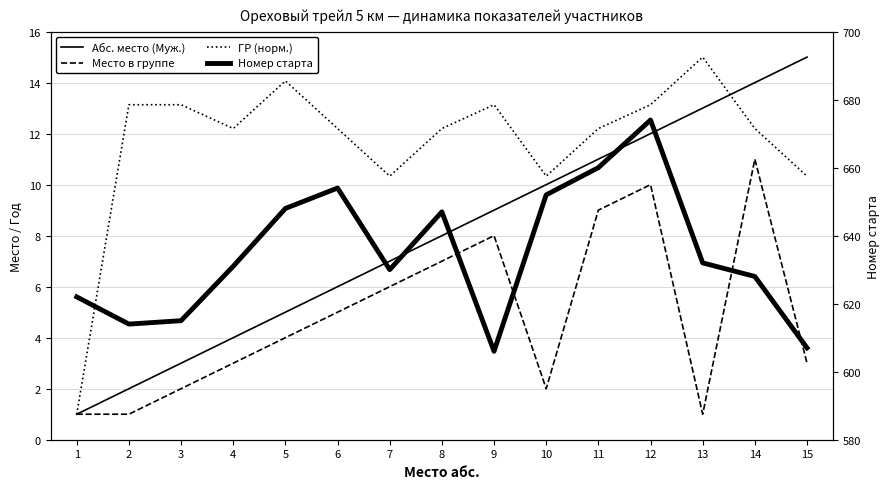

Reading left to right, list all the values displayed in this chart.

Абс. место (Муж.): 1=1.0	2=2.0	3=3.0	4=4.0	5=5.0	6=6.0	7=7.0	8=8.0	9=9.0	10=10.0	11=11.0	12=12.0	13=13.0	14=14.0	15=15.0
Место в группе: 1=1.0	2=1.0	3=2.0	4=3.0	5=4.0	6=5.0	7=6.0	8=7.0	9=8.0	10=2.0	11=9.0	12=10.0	13=1.0	14=11.0	15=3.0
ГР (норм.): 1=1.0	2=13.1	3=13.1	4=12.2	5=14.1	6=12.2	7=10.3	8=12.2	9=13.1	10=10.3	11=12.2	12=13.1	13=15.0	14=12.2	15=10.3
Номер старта: 1=622.0	2=614.0	3=615.0	4=631.0	5=648.0	6=654.0	7=630.0	8=647.0	9=606.0	10=652.0	11=660.0	12=674.0	13=632.0	14=628.0	15=607.0